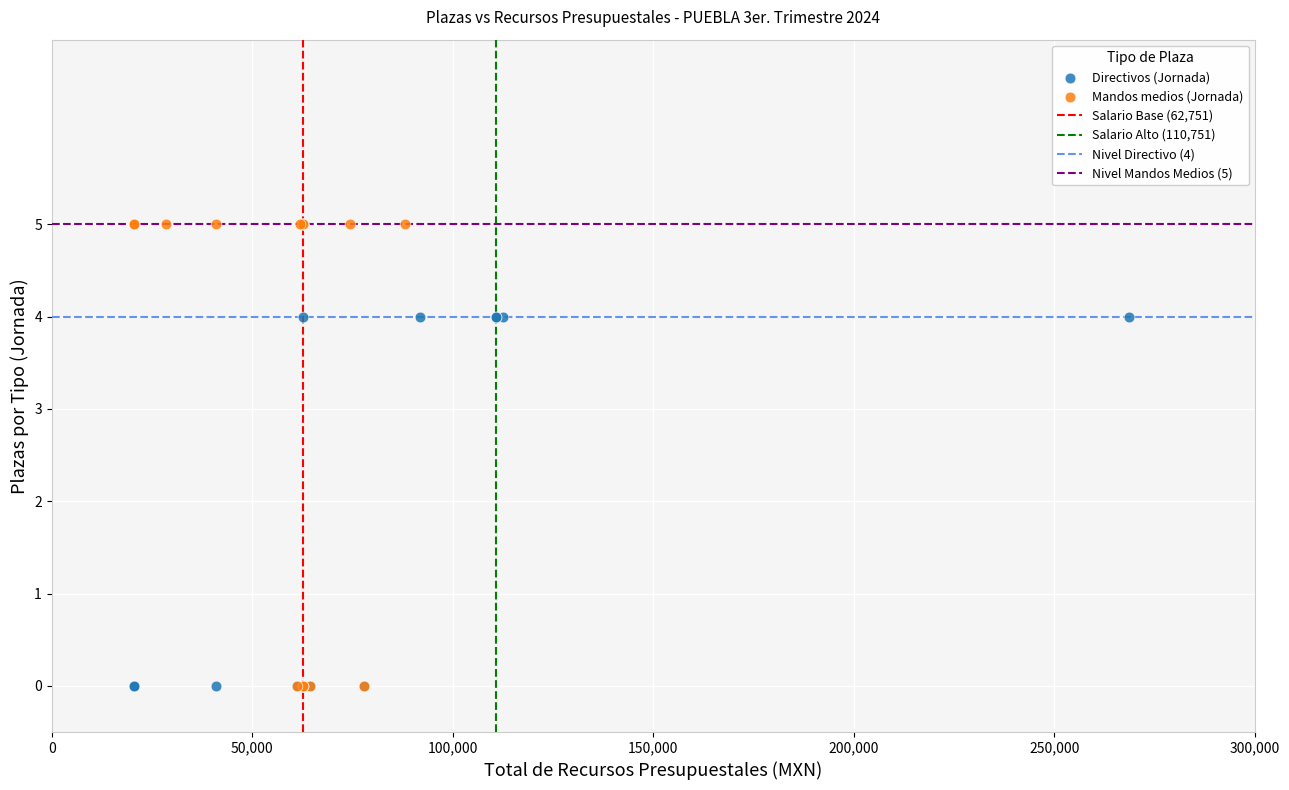

Which series reaches the maximum Y coordinate?

Mandos medios (Jornada)